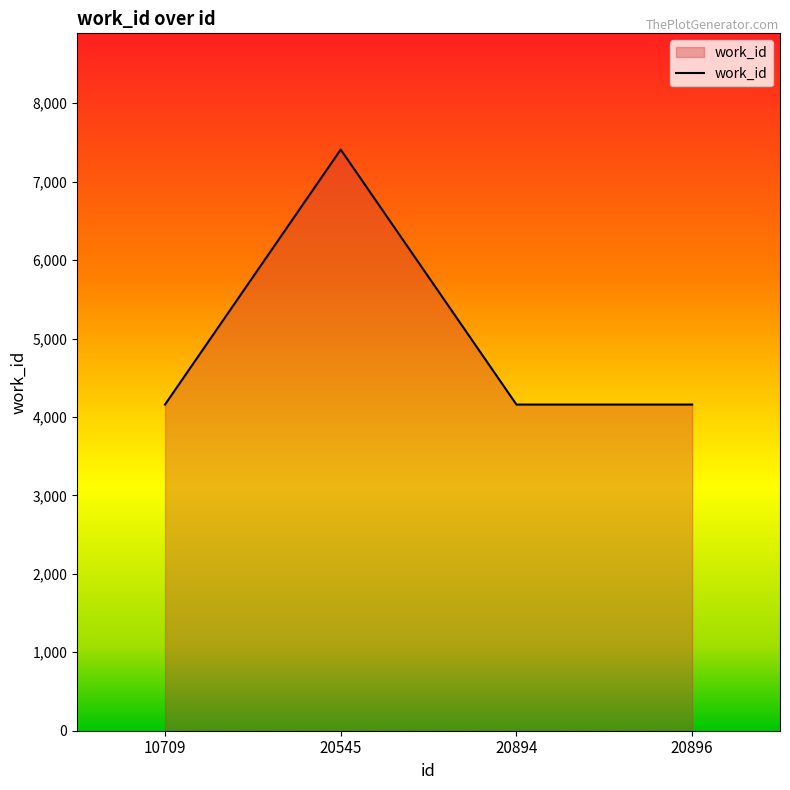

Reading left to right, list all the values displayed in this chart.

10709=4159	20545=7410	20894=4159	20896=4159